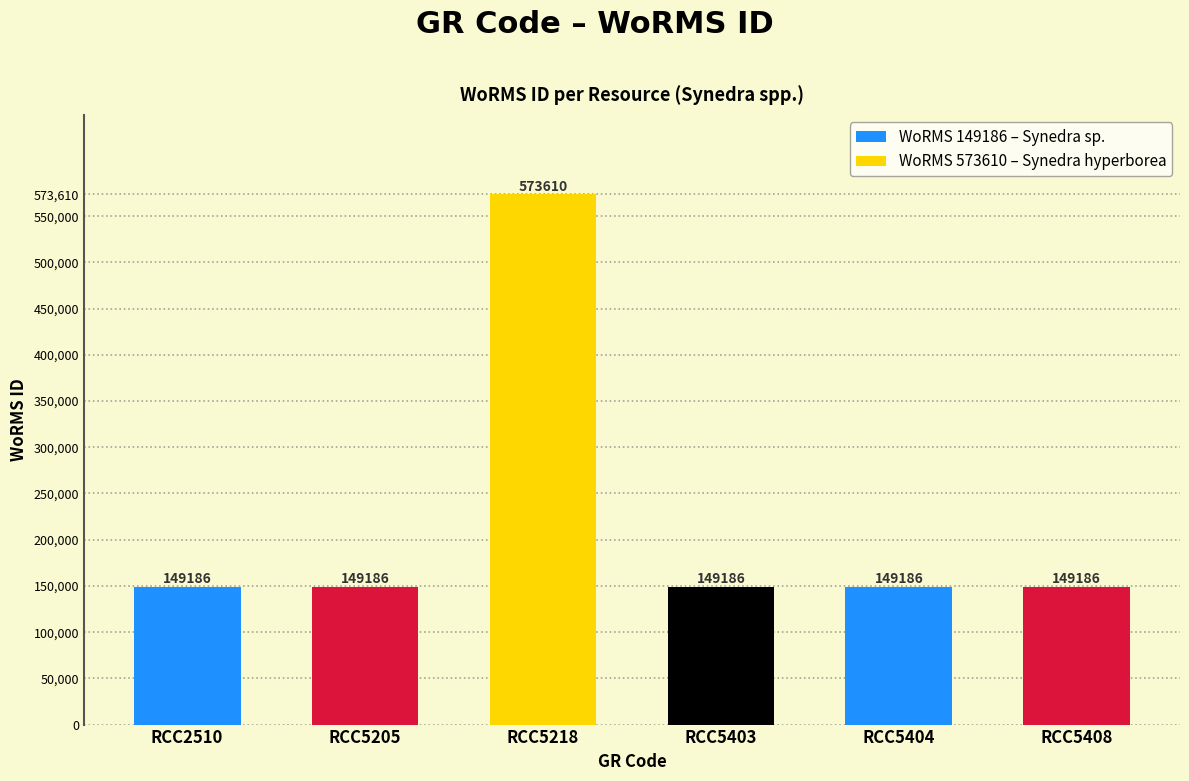

Count the number of categories in the chart.

6